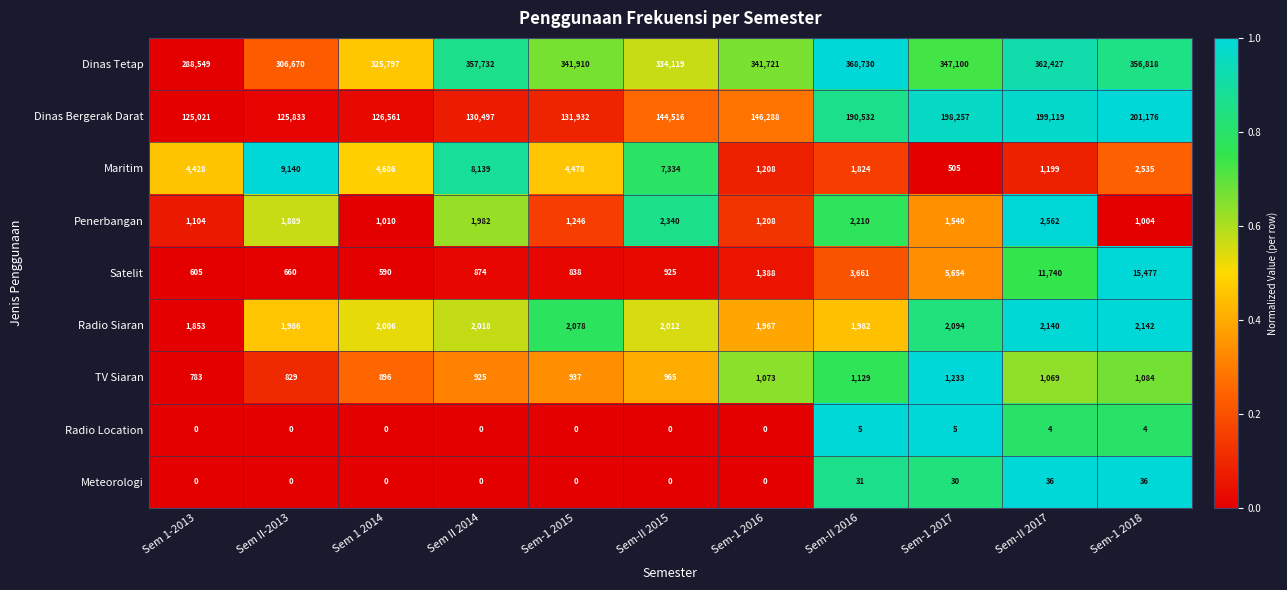

What is the sum of the Maritim values at Sem 1-2013 and Sem-II 2016?

6252